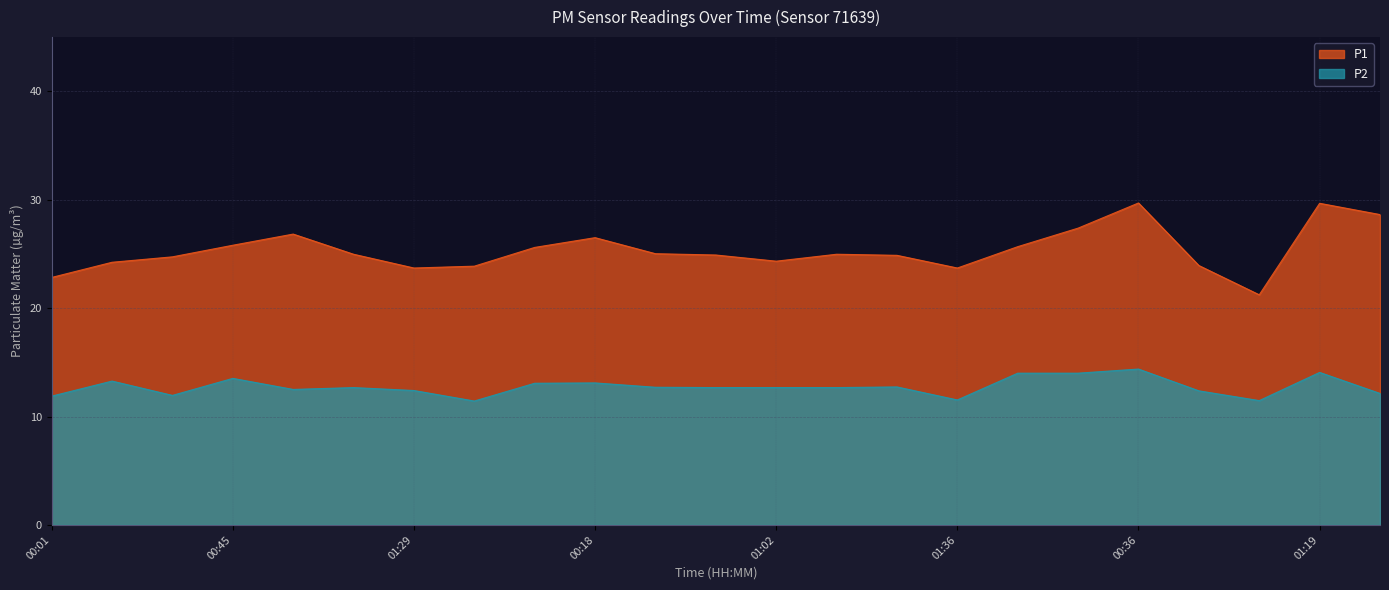

How many distinct data groups are displayed?

2